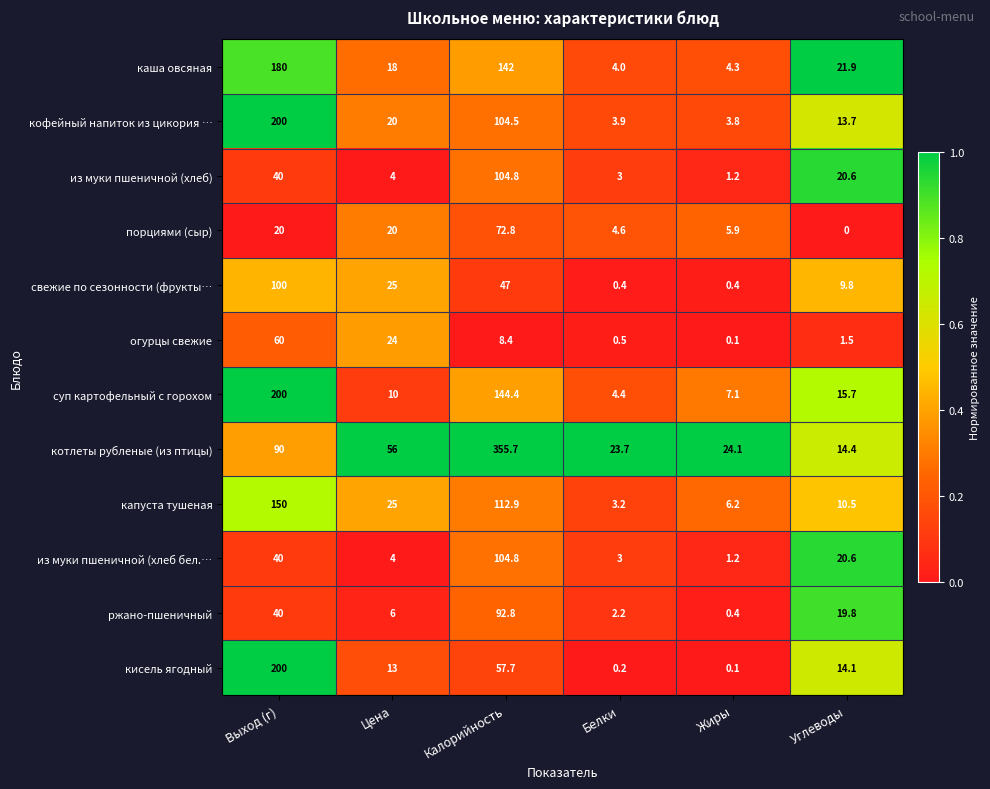

Which label corresponds to the largest value in the chart?

Калорийность